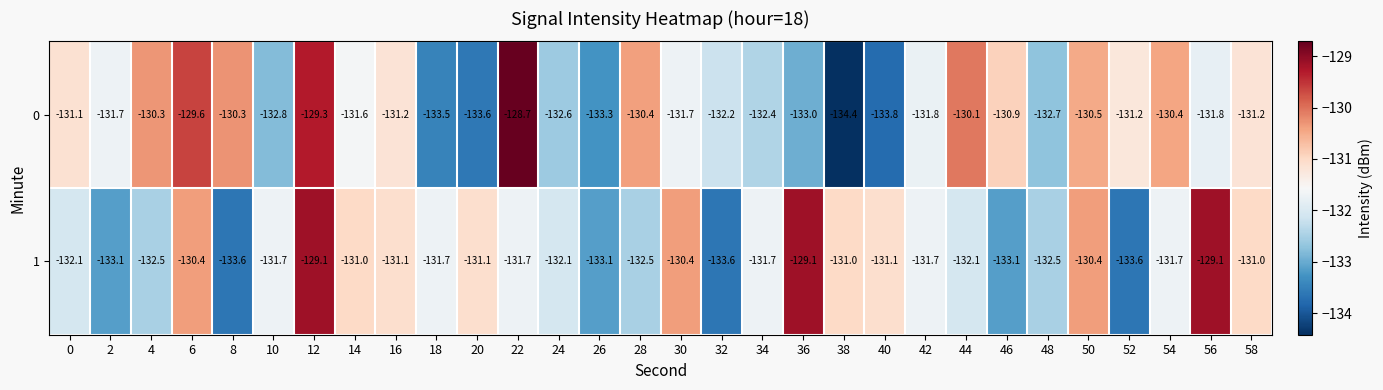

The 1 series shows -130.4 at 30. True or false?

True